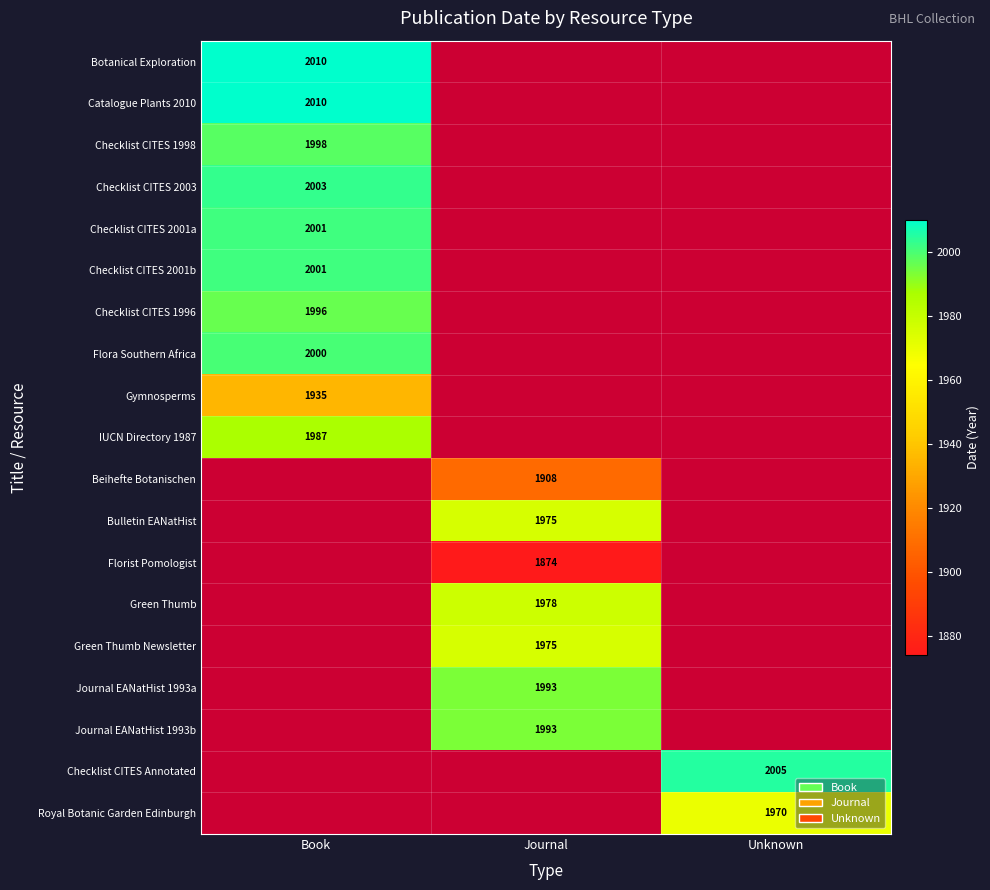

Which category has the highest value across all series?

Book